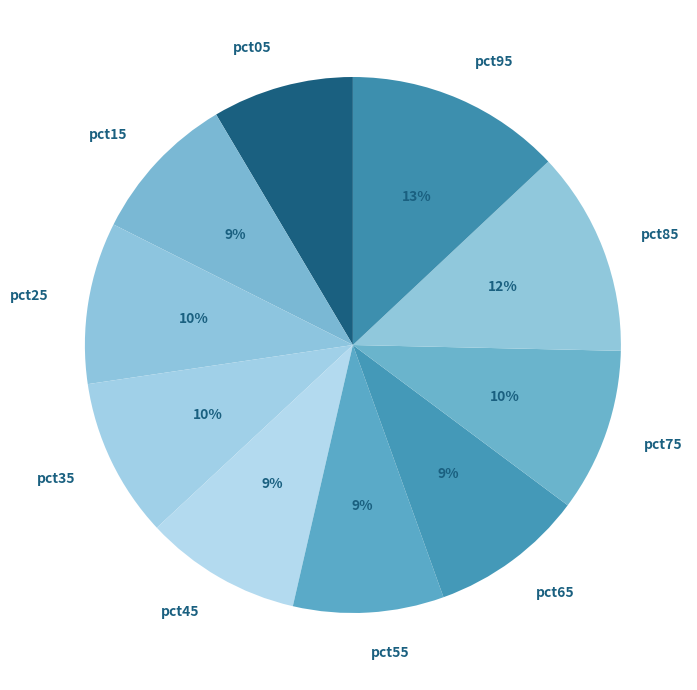

To the nearest percent, what is the combined percentage of pct05 and pct45?

18%